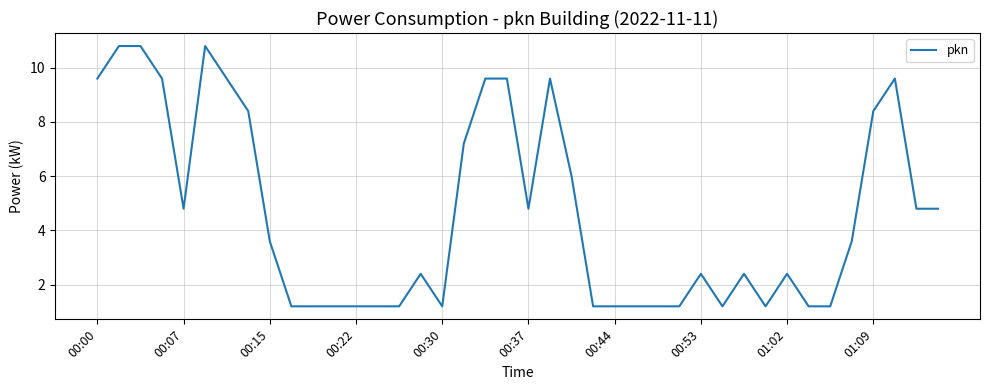

What is the smallest value displayed?

1.2